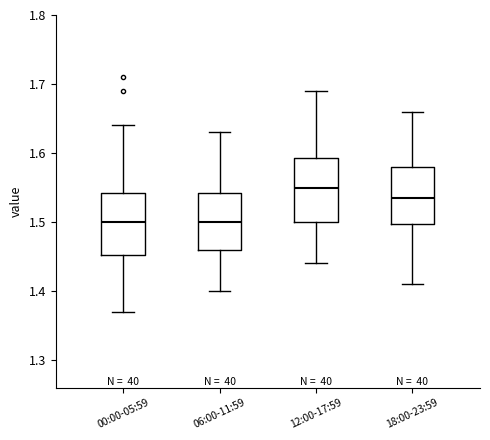

Reading left to right, read every box against the y-axis: the position of its median line, the range the box covers, and the ends of its whiskers. The values are not printed on the chart, so give them approximately, as read against the axis.

00:00-05:59: median 1.50, box 1.45 to 1.54, whiskers 1.37 to 1.64
06:00-11:59: median 1.50, box 1.46 to 1.54, whiskers 1.40 to 1.63
12:00-17:59: median 1.55, box 1.50 to 1.59, whiskers 1.44 to 1.69
18:00-23:59: median 1.54, box 1.50 to 1.58, whiskers 1.41 to 1.66